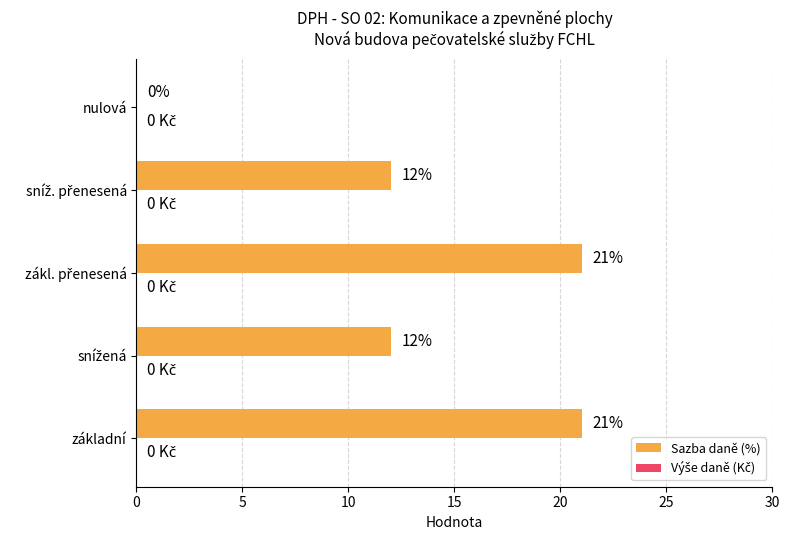

What is the sum of all values?

66